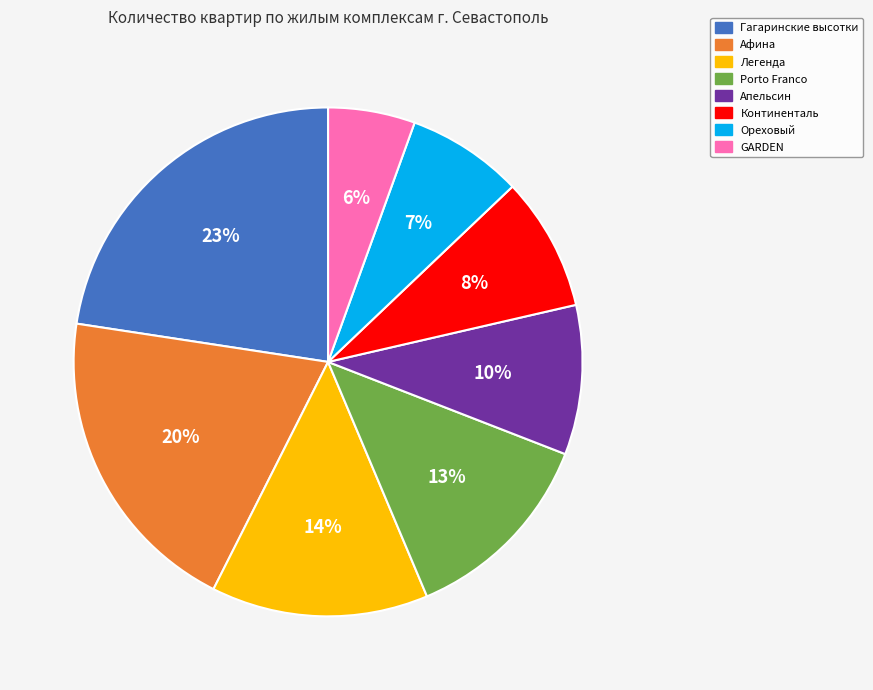

Is there any slice that represents more than half of the pie?

No